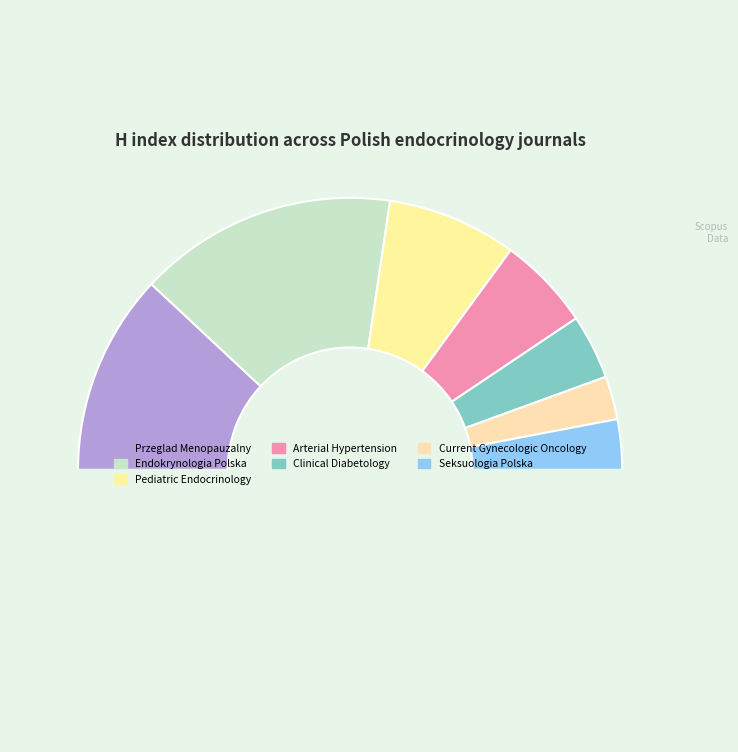

How many slices are in this pie chart?

8